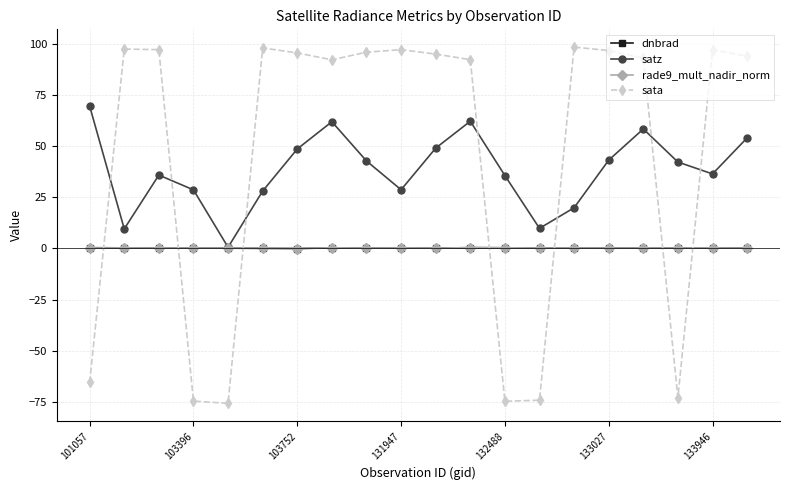

What is the value of the sata point at the 14th from the left?

-74.3